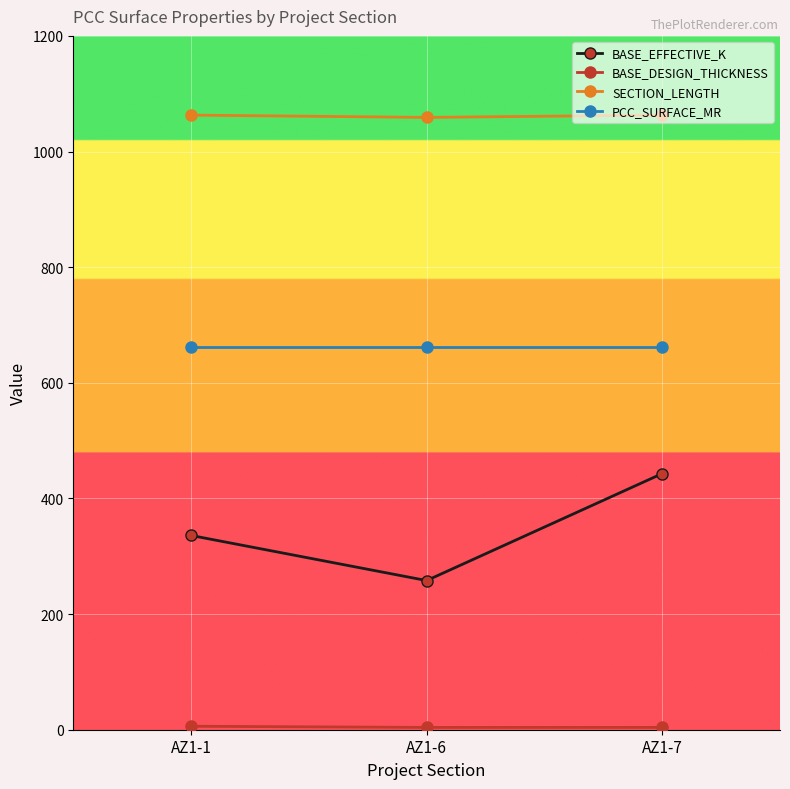

What is the greatest value displayed?

1063